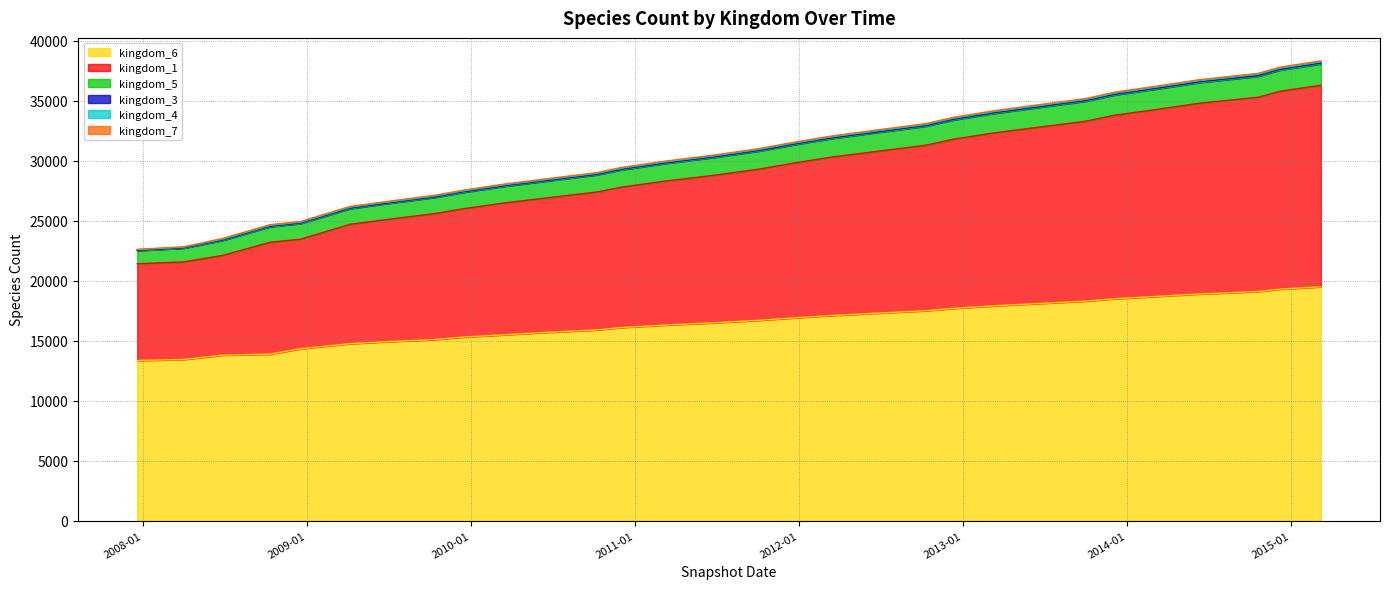

What is the minimum value shown in the chart?

13350